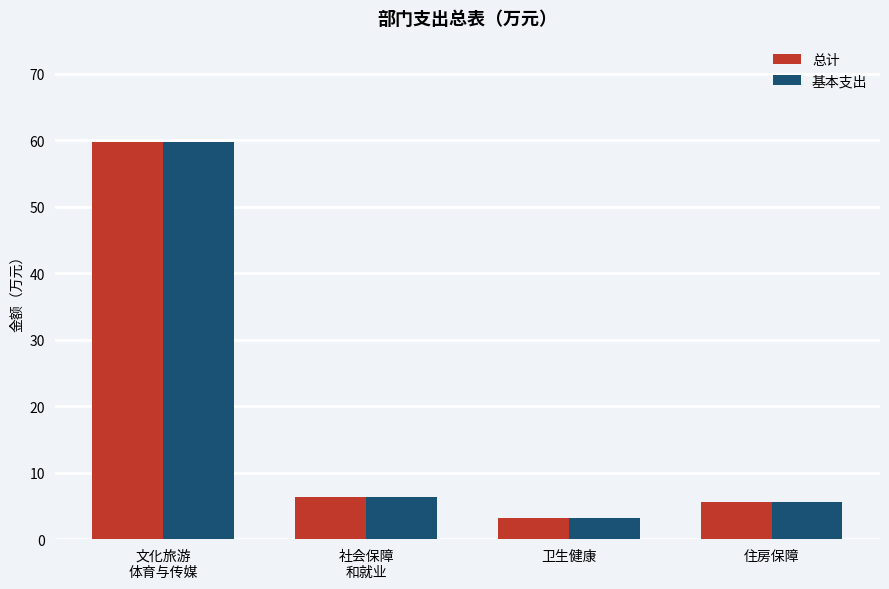

At how many categories does at least one series exceed 44?

1